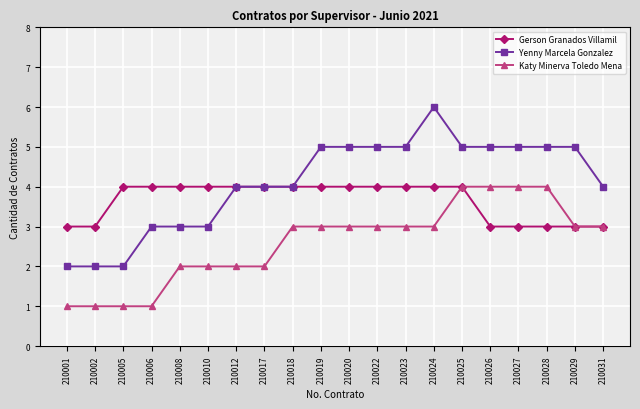

Rank the series by their average value, from lowest to highest.

Katy Minerva Toledo Mena, Gerson Granados Villamil, Yenny Marcela Gonzalez